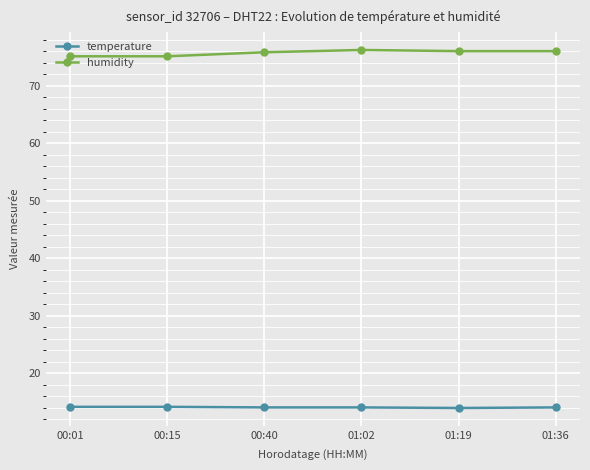

What are all the series names shown in the legend?

temperature, humidity